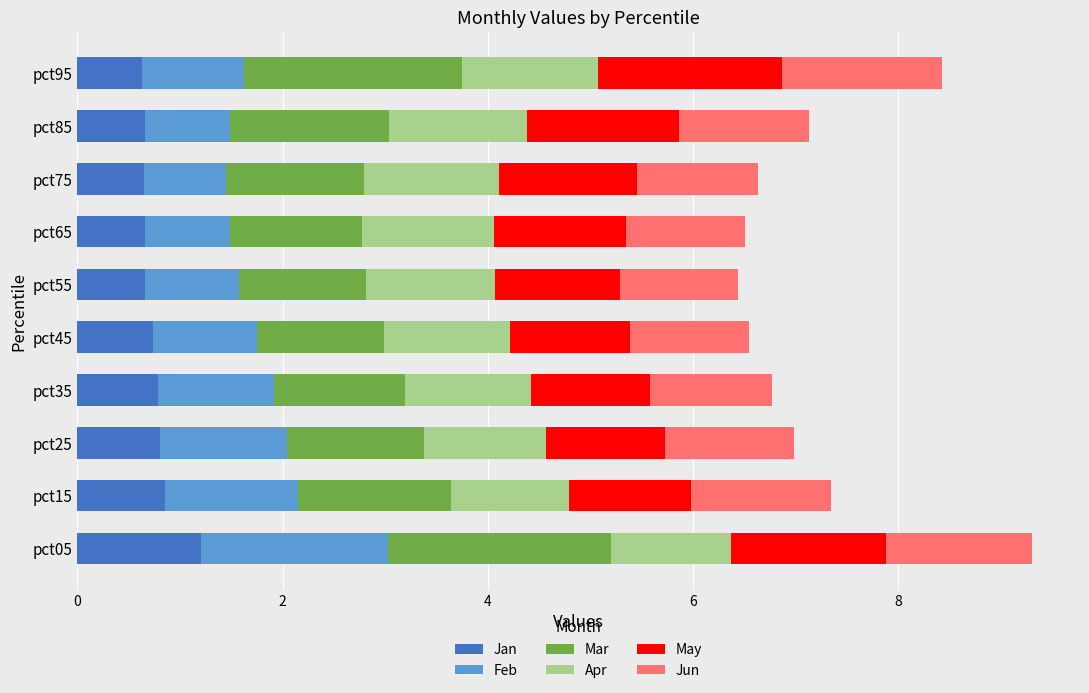

What are all the series names shown in the legend?

Jan, Feb, Mar, Apr, May, Jun